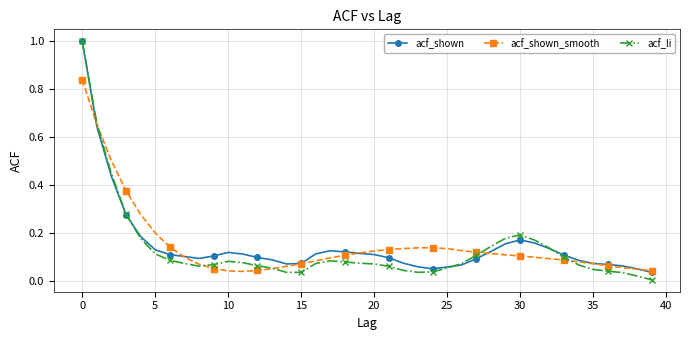

What is the greatest value displayed?

1.0